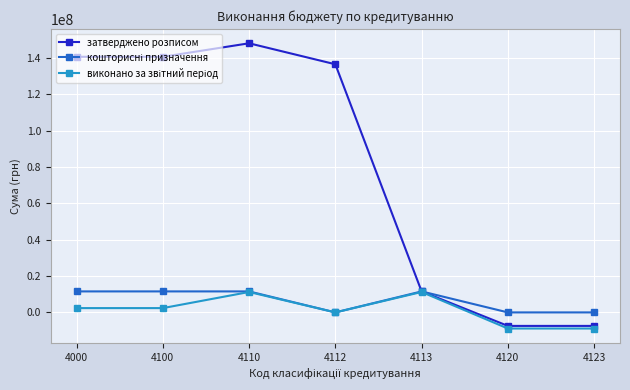

What is the difference between the highest and lowest values at 4110?

136857286.0